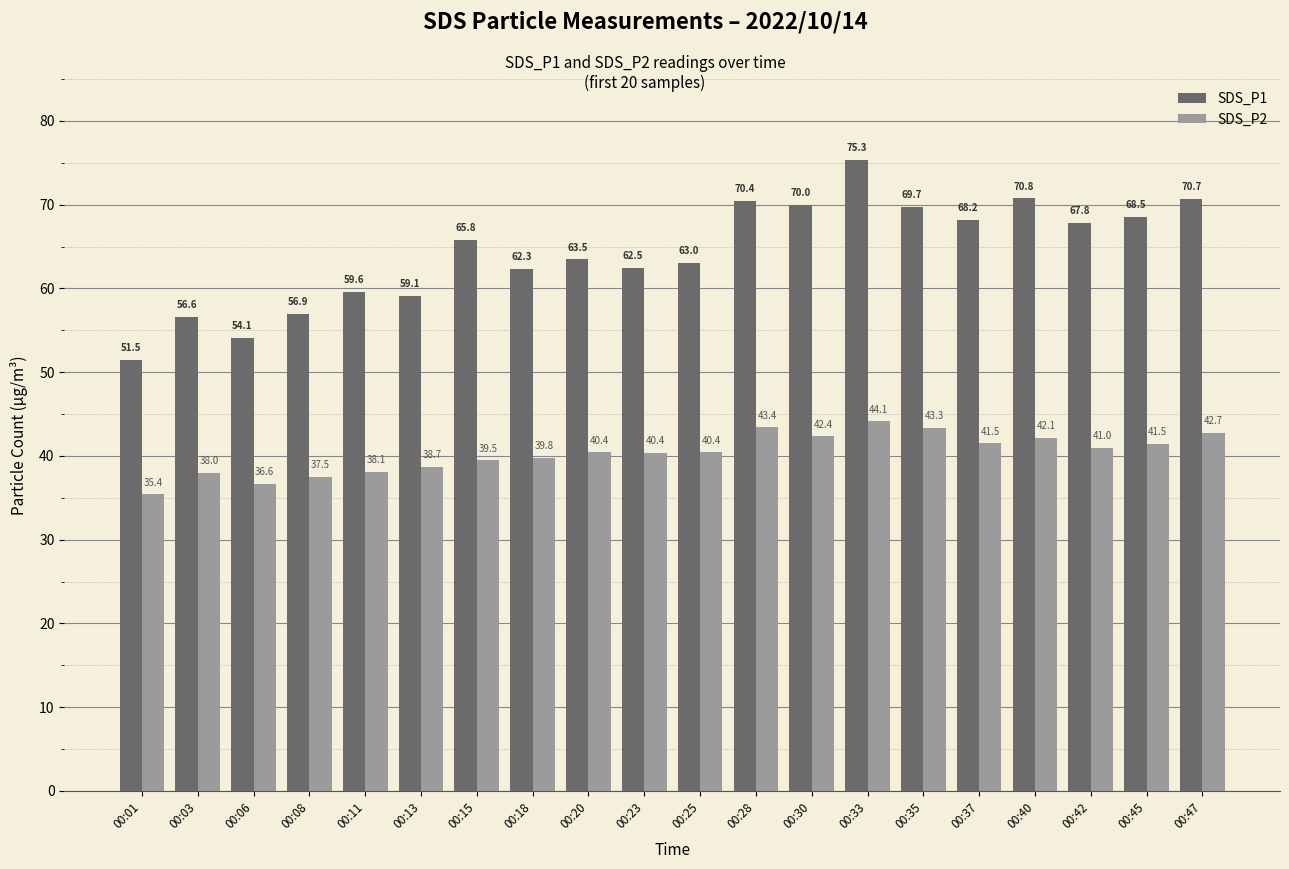

Which series has the widest spread of values?

SDS_P1